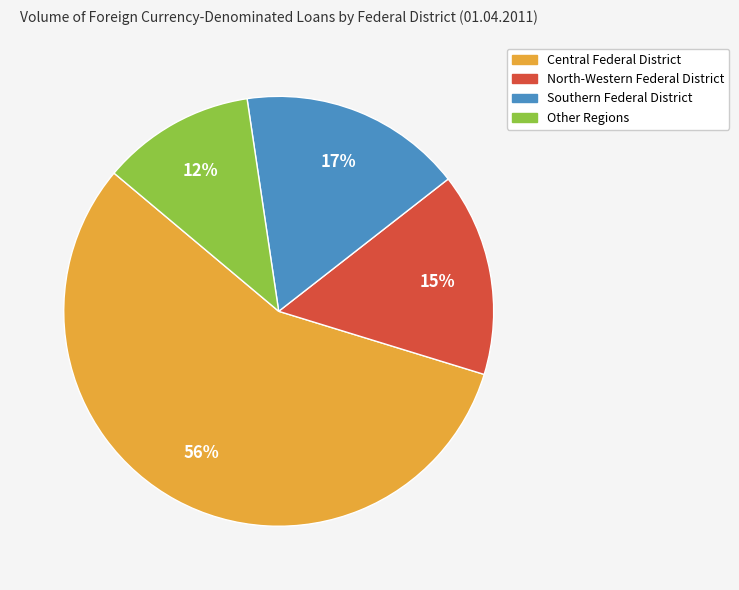

Is it true that Southern Federal District is 17% of the pie?

True